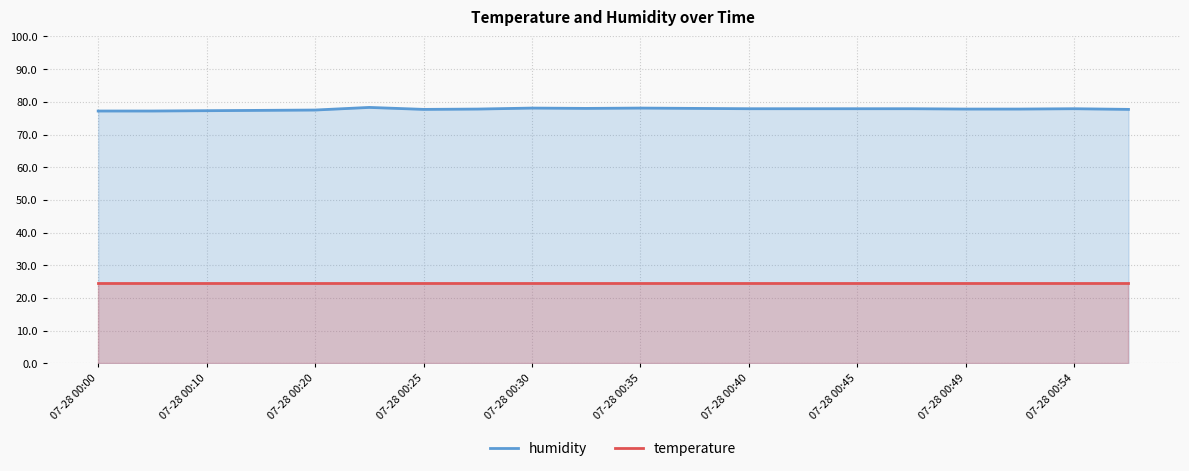

Which series has the widest spread of values?

humidity